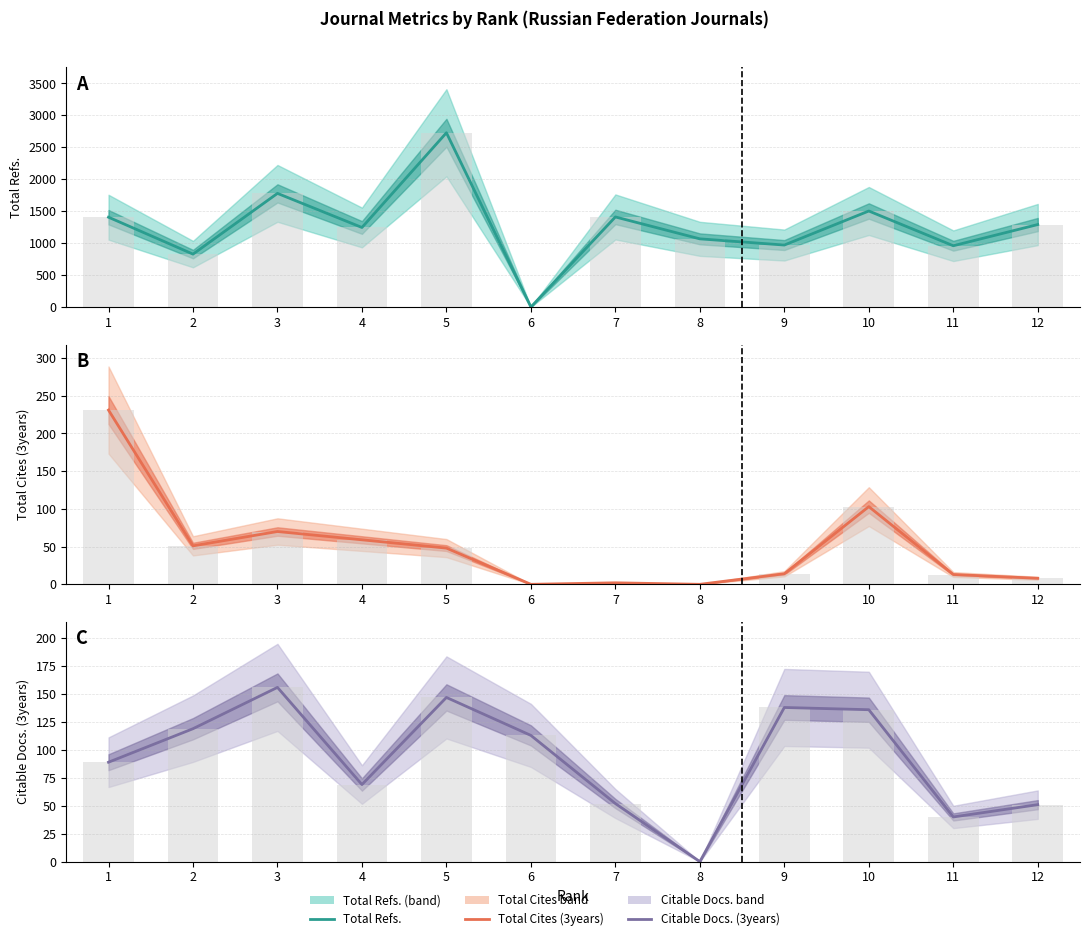

Rank the series at 4 from highest to lowest value.

Total Refs., Citable Docs. (3years), Total Cites (3years)